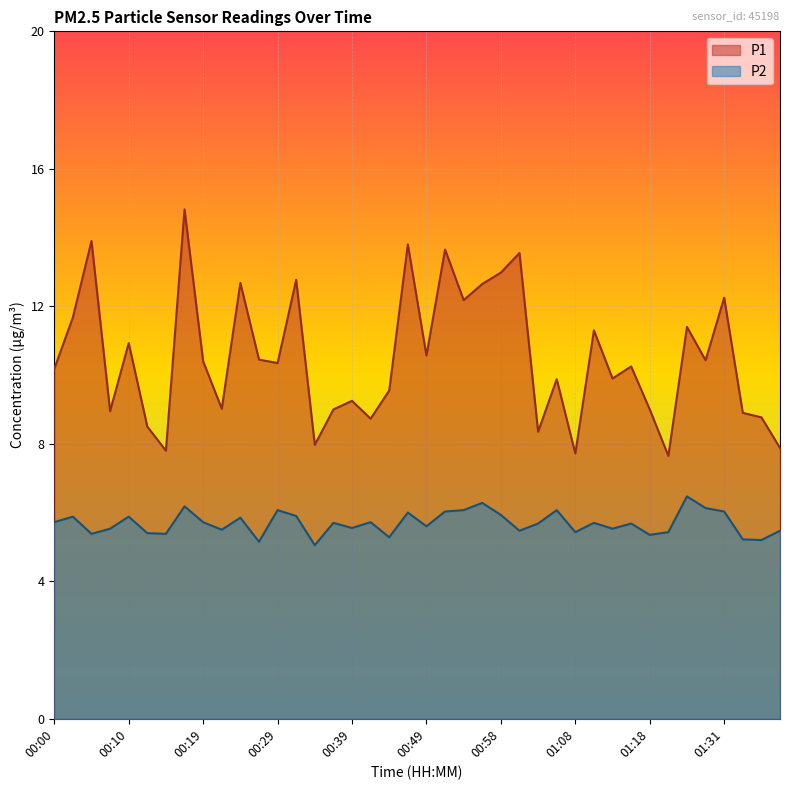

What is the lowest value of the P2 series?

5.0